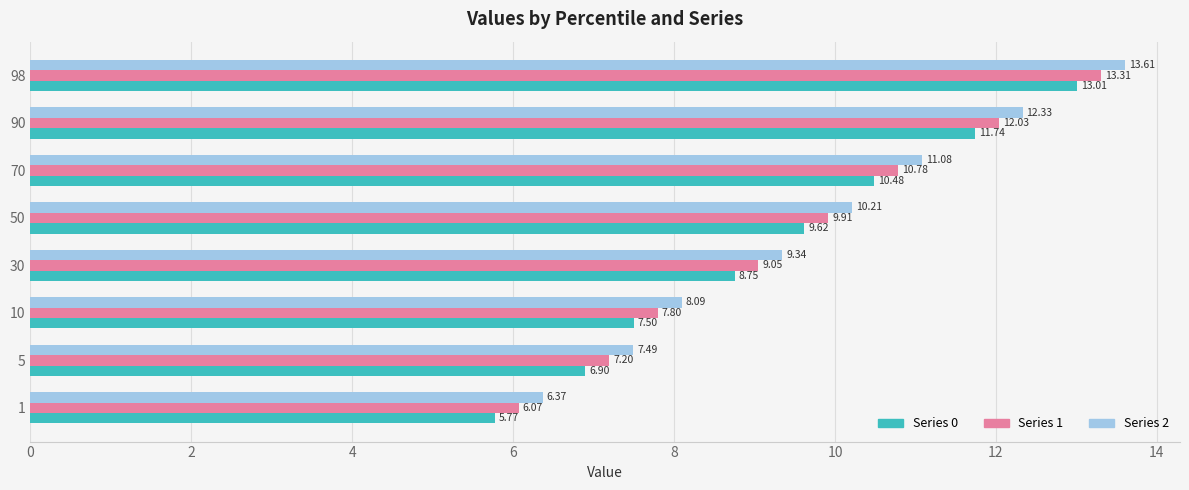

How many categories are shown in the chart?

8